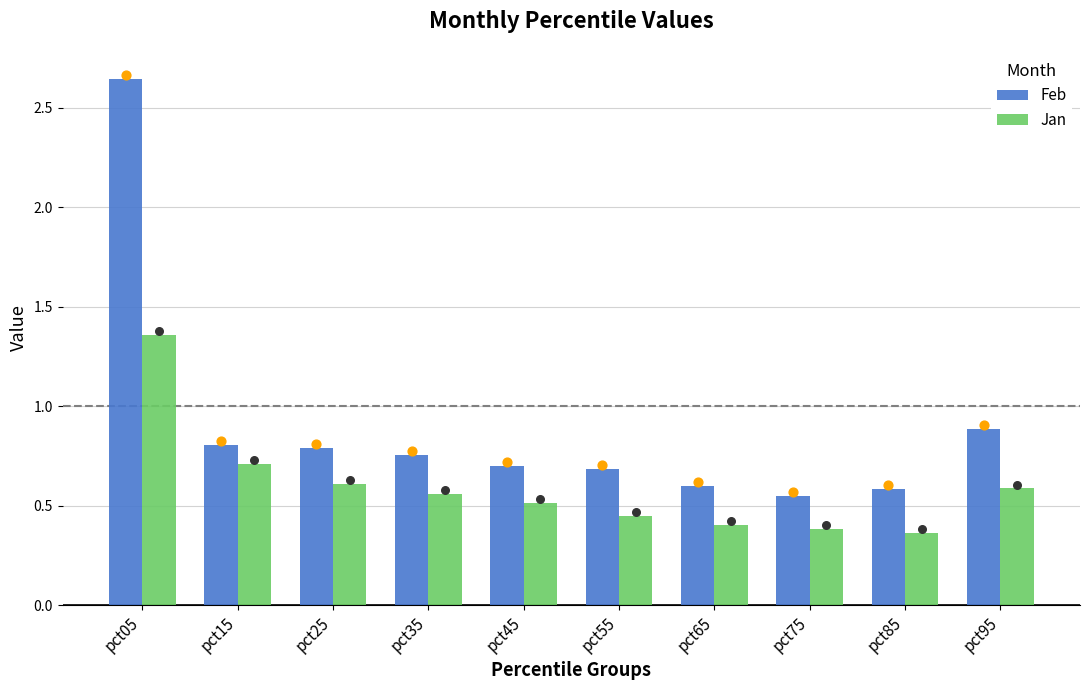

At how many categories does at least one series exceed 0?

10